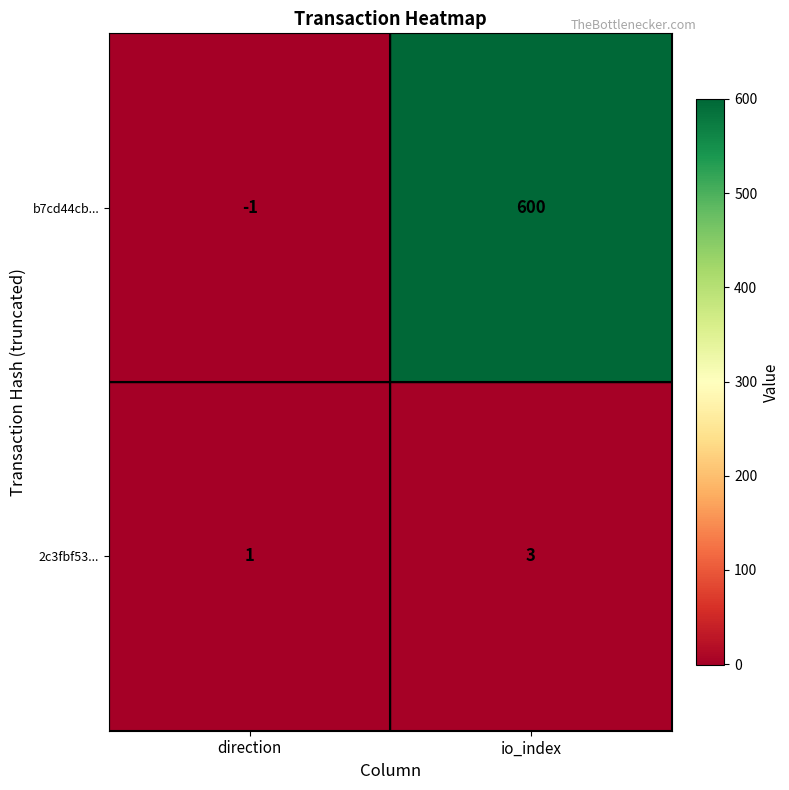

Reading right to left, list all the values displayed in this chart.

b7cd44cb...: 600	-1
2c3fbf53...: 3	1